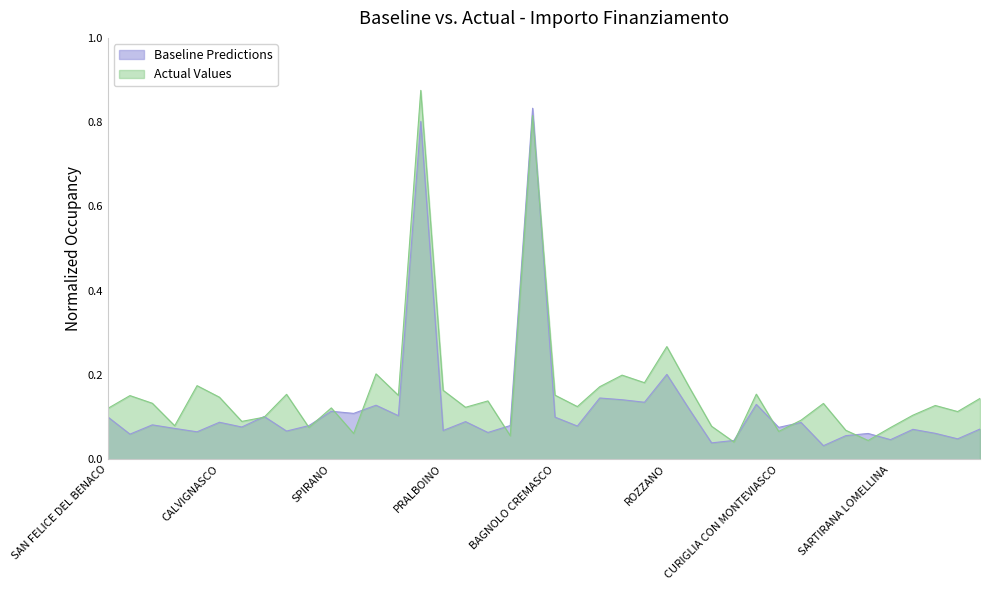

What is the average value?

0.1